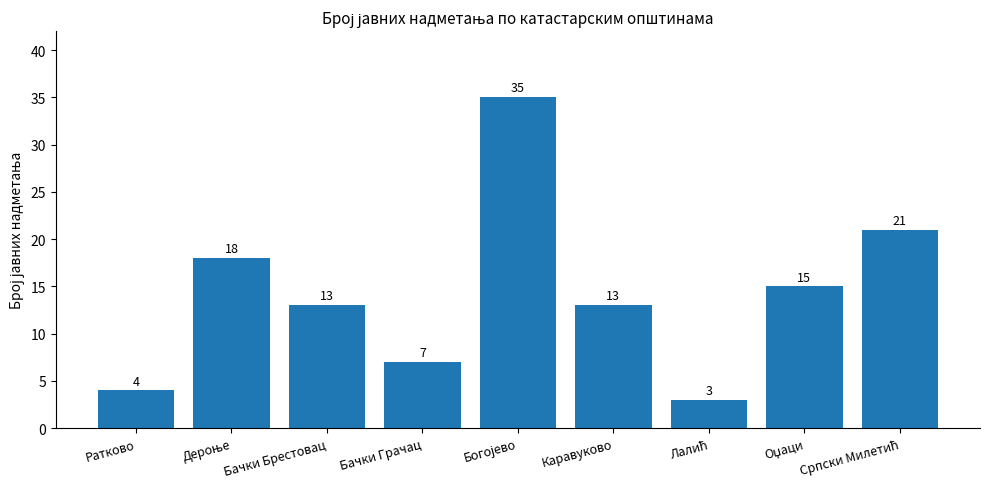

What is the smallest value displayed?

3